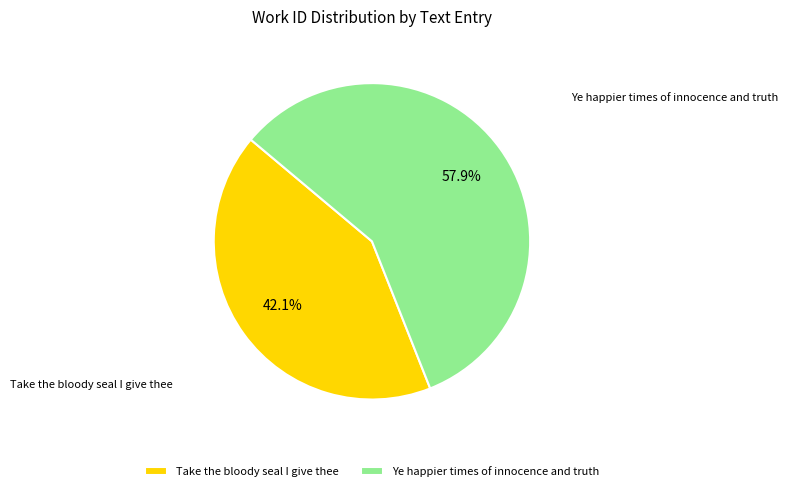

To the nearest percent, what portion does Take the bloody seal I give thee represent?

42%